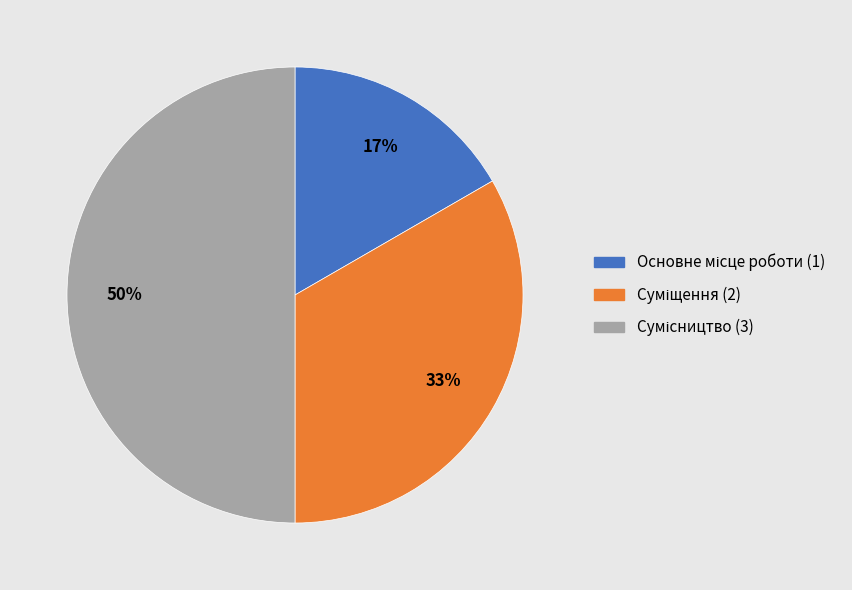

To the nearest percent, what is the difference between the largest and smallest slice percentages?

33%